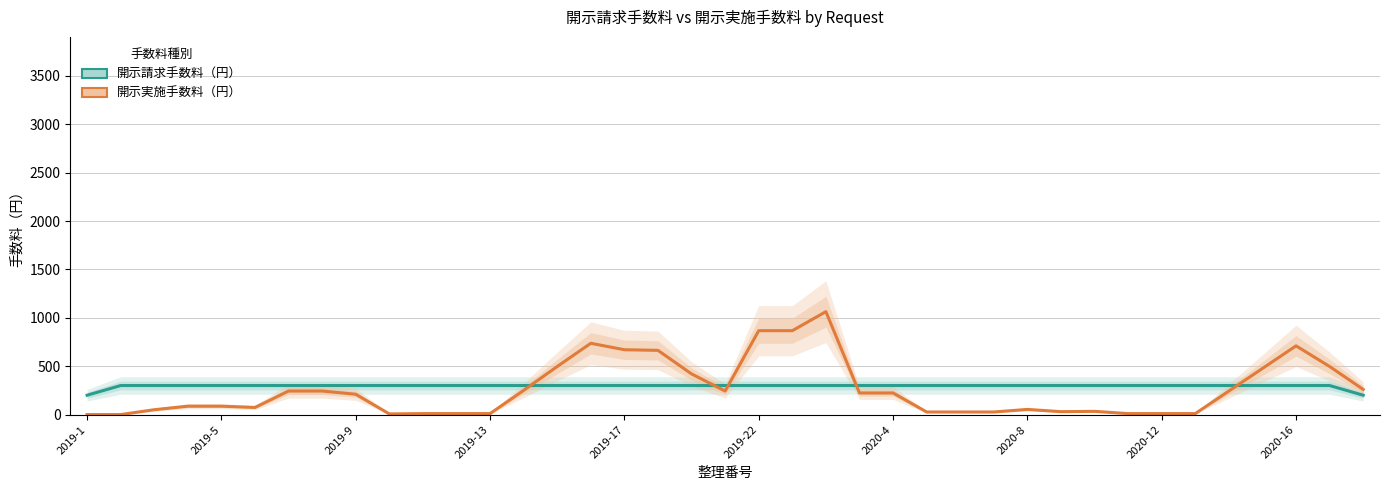

What value does the 開示請求手数料（円） series have at 2019-5?

300.0